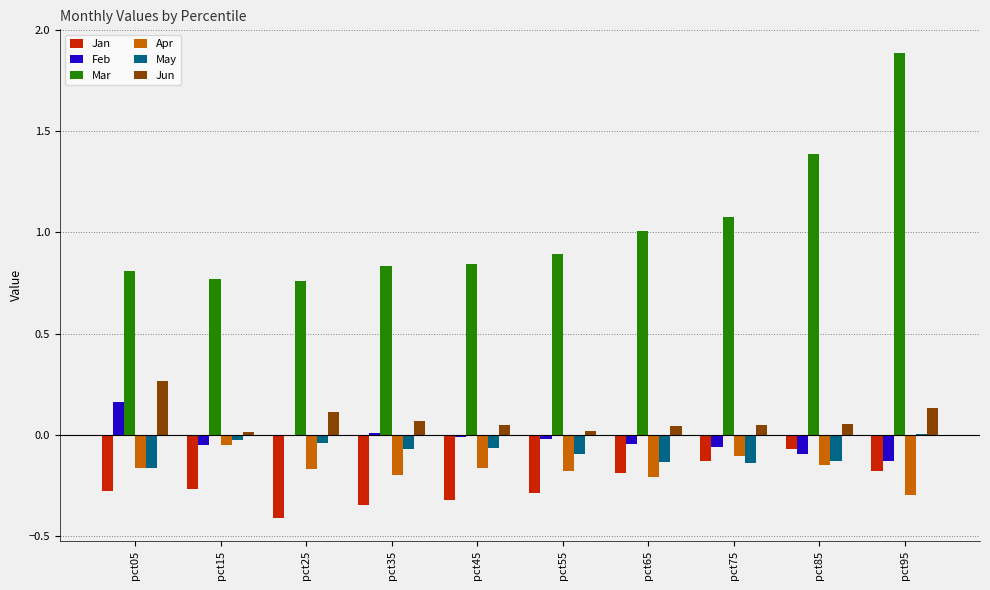

Which series changed the most between pct25 and pct85?

Mar